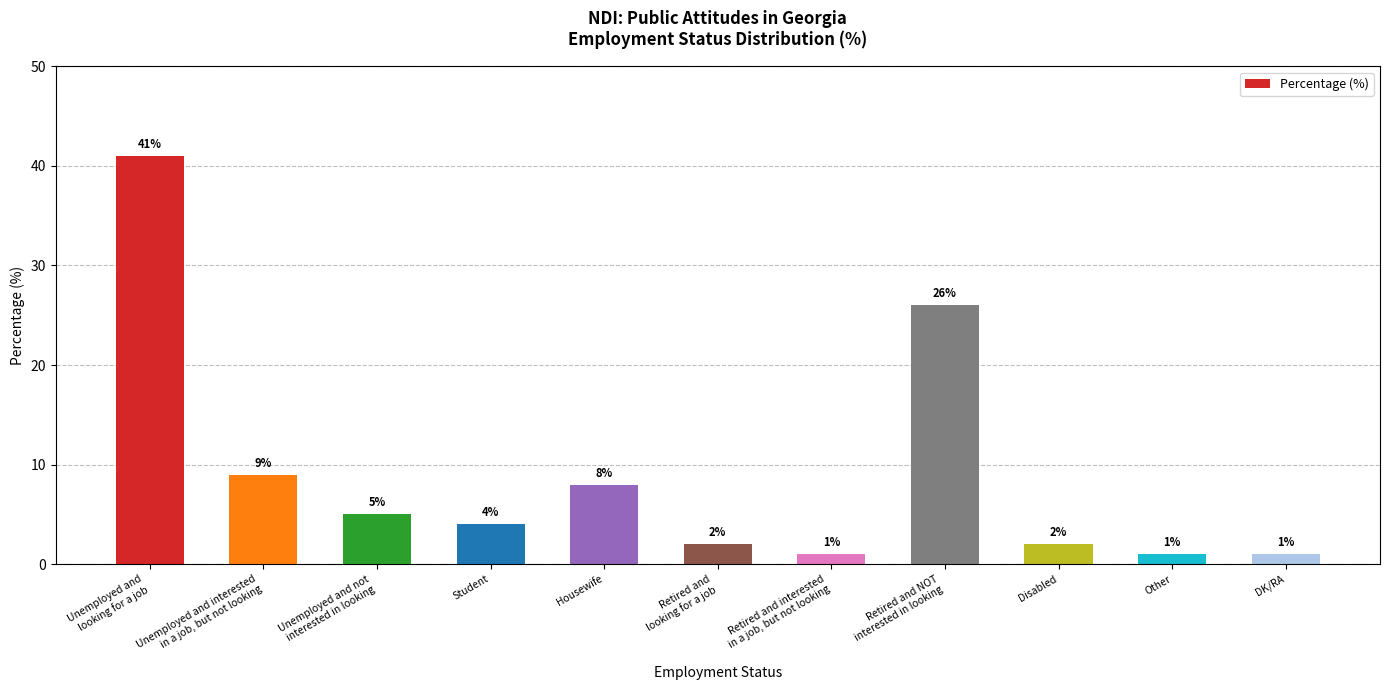

How many data points does each series have?

11